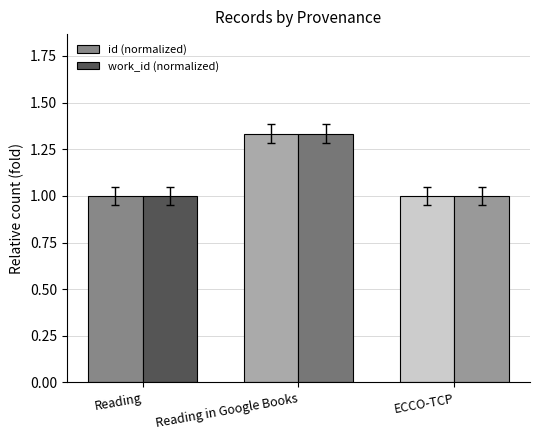

What is the lowest value of the work_id (normalized) series?

1.0